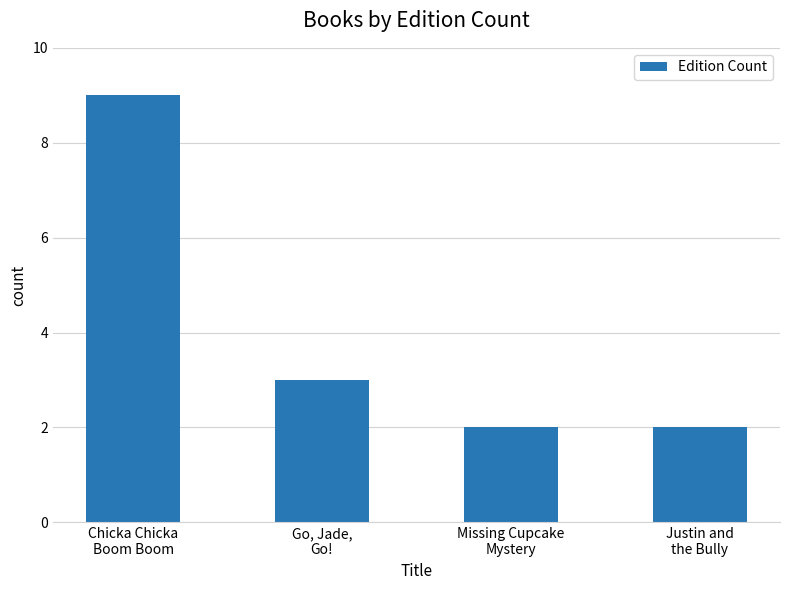

What is the approximate value at Missing Cupcake
Mystery?

2